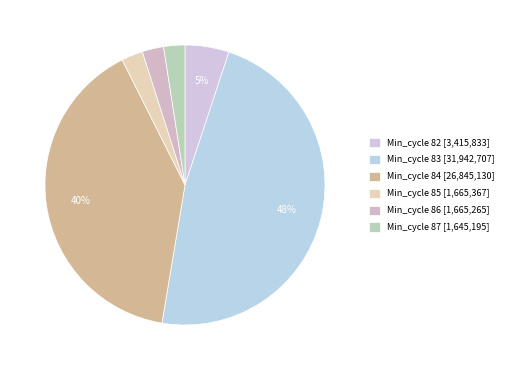

How many slices are in this pie chart?

6